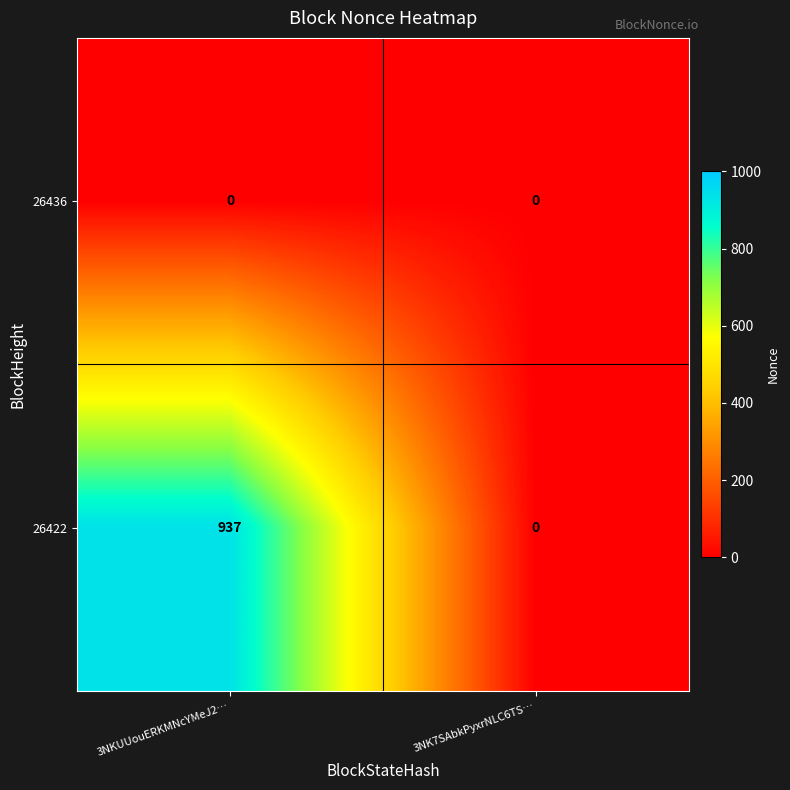

Between 3NKUUouERKMNcYMeJ2… and 3NK7SAbkPyxrNLC6TS…, which series saw the biggest shift?

26422